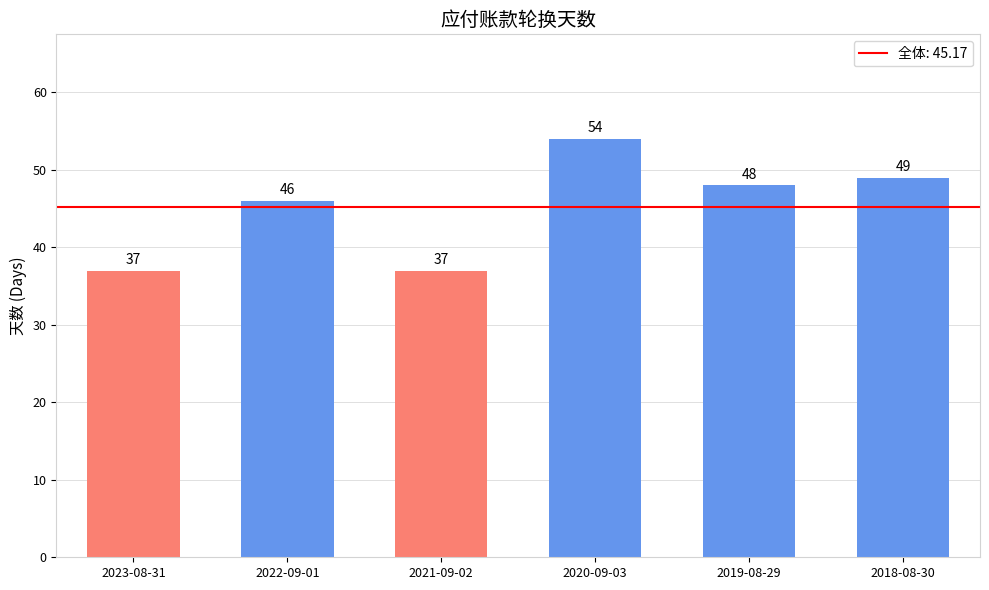

What is the sum of the values at 2021-09-02 and 2020-09-03?

91